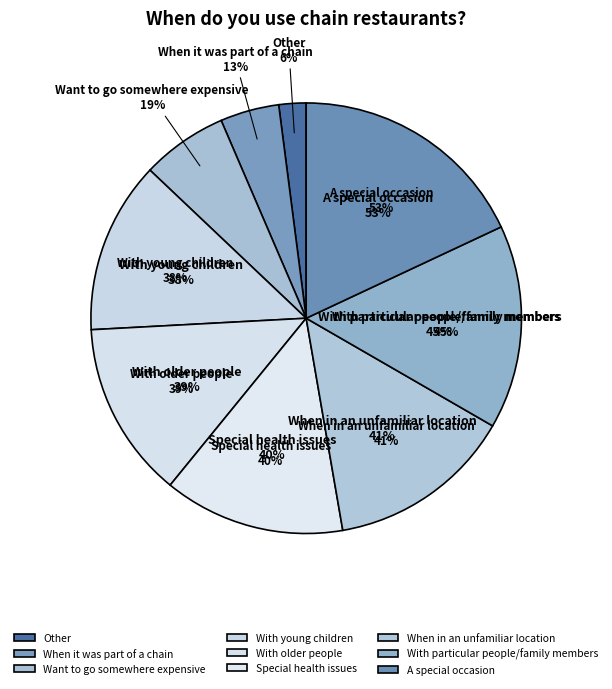

How much of the chart is everything except A special occasion?

82.0%